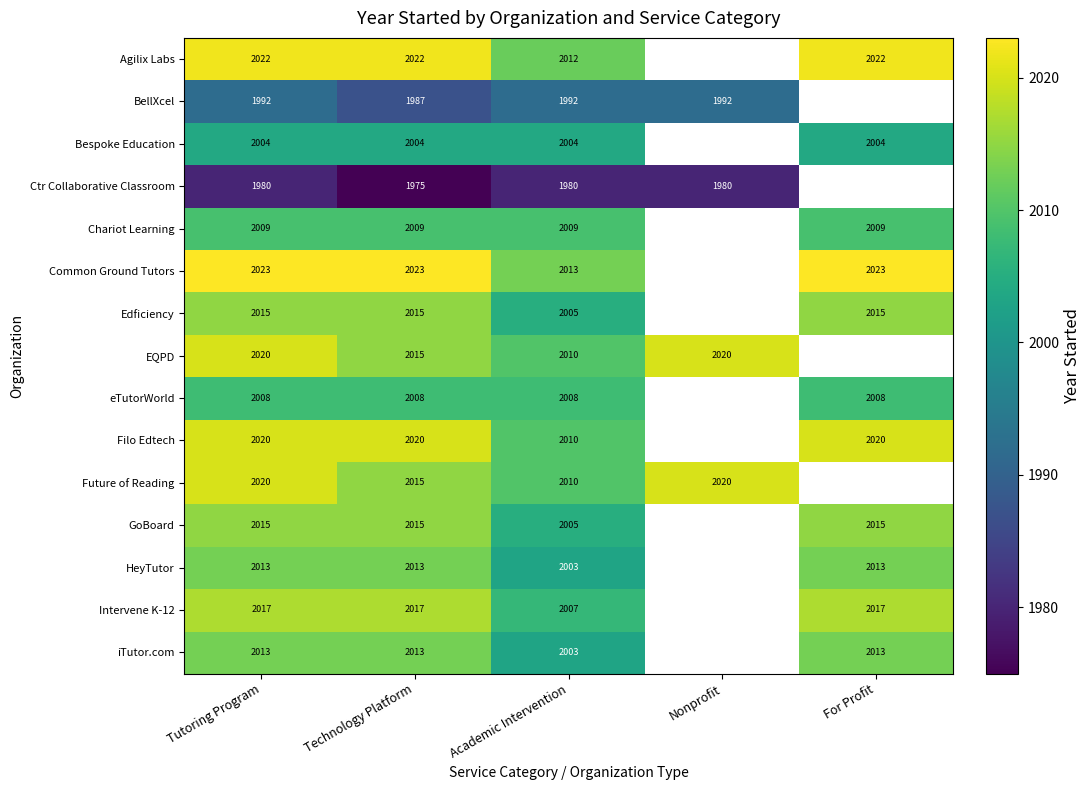

At which category is the sum across all series the highest?

Tutoring Program